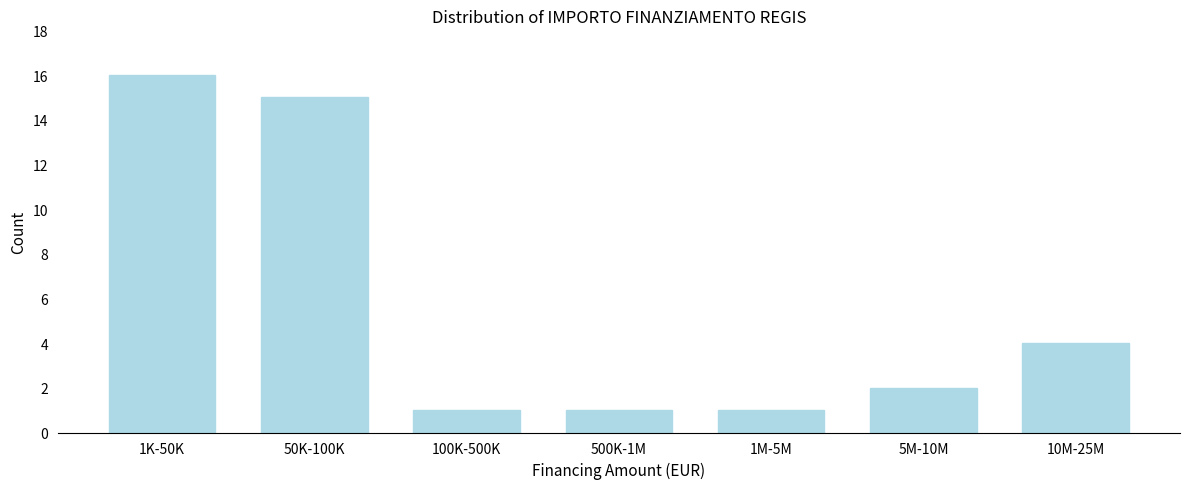

Reading right to left, list all the values displayed in this chart.

10M-25M=4	5M-10M=2	1M-5M=1	500K-1M=1	100K-500K=1	50K-100K=15	1K-50K=16